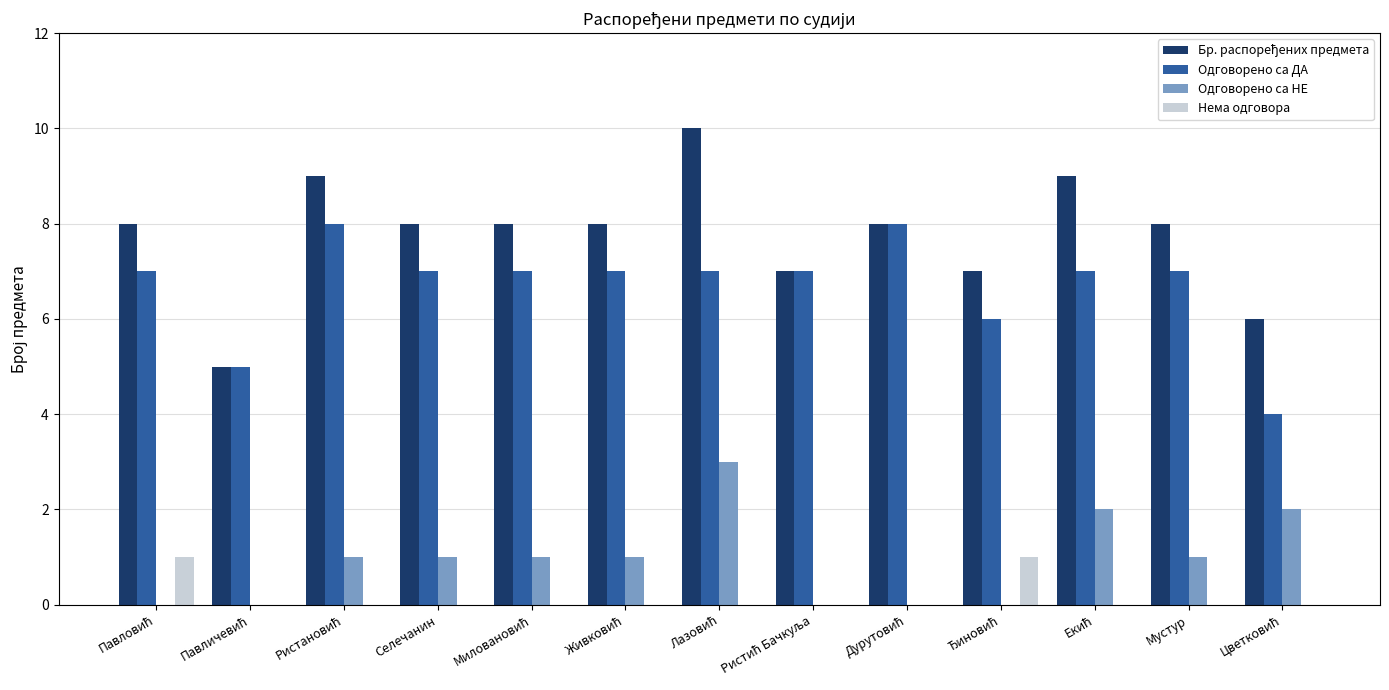

How many groups of bars are there?

13